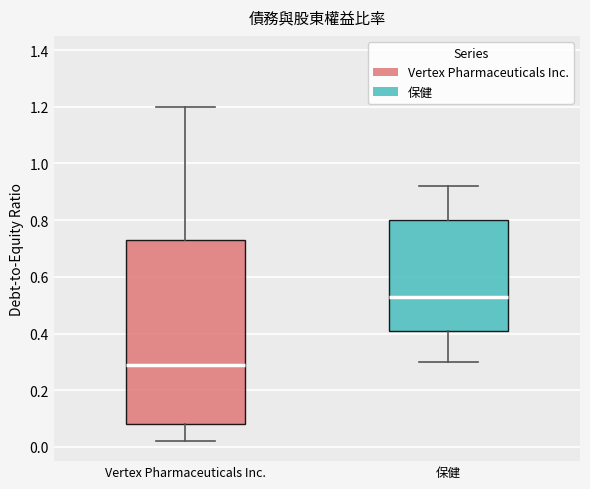

Which box has the highest median line?

保健